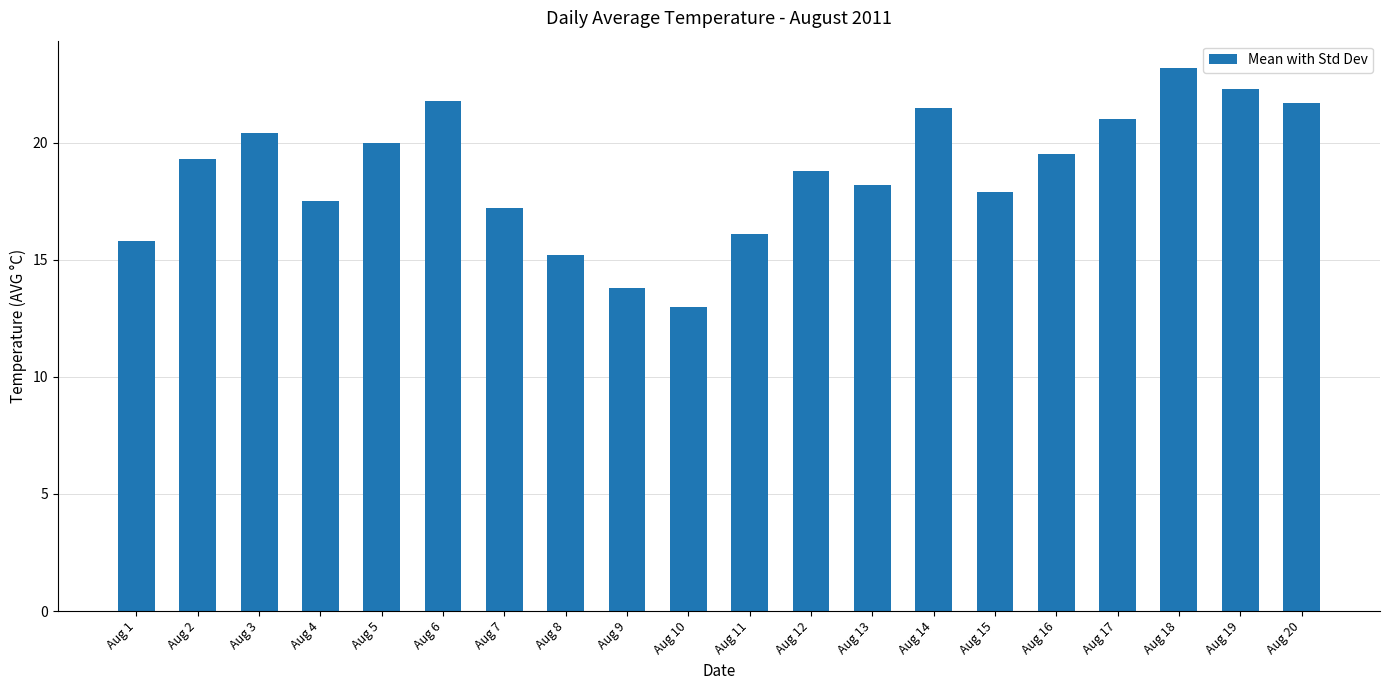

The value at Aug 5 is 20.0. True or false?

True